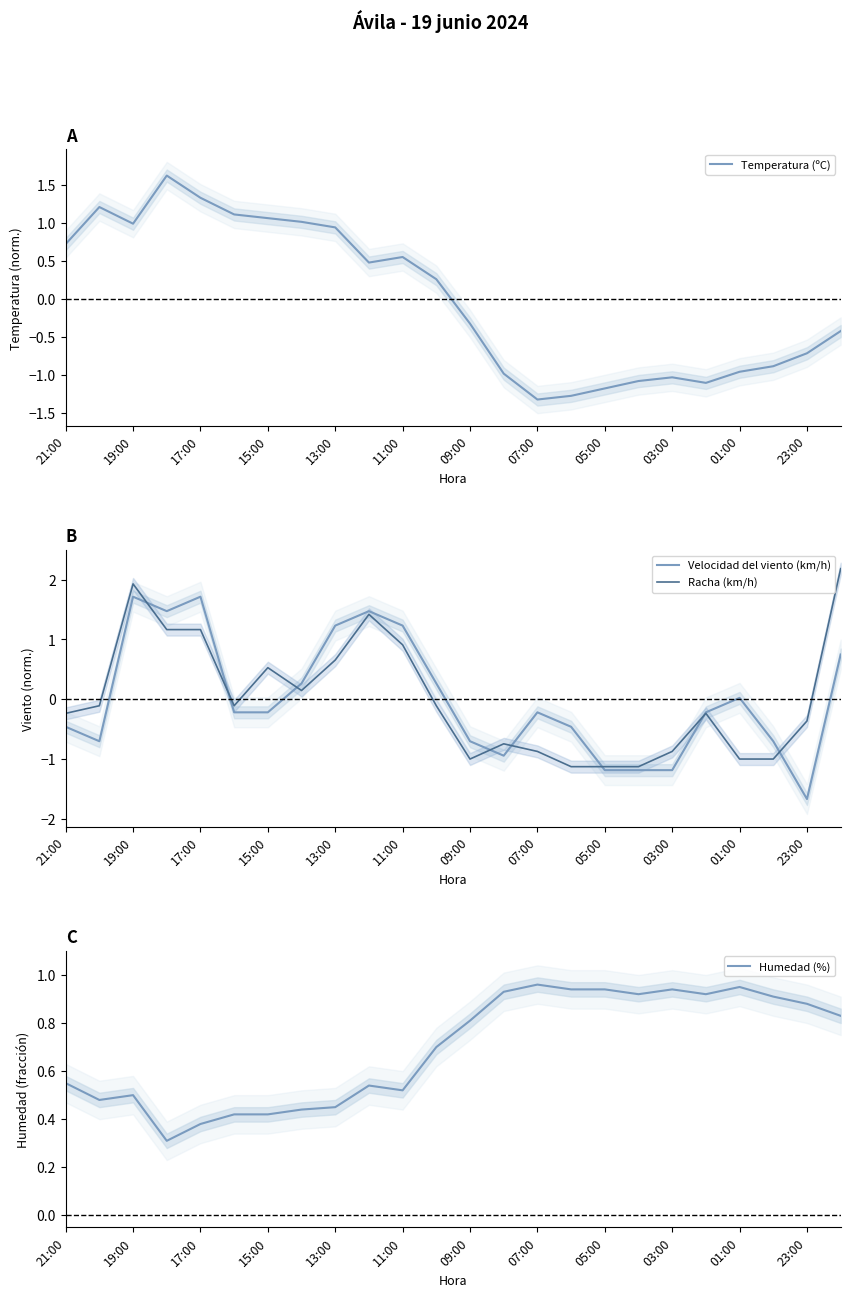

What is the value of the Racha (km/h) point at the 13th from the left?

-1.0